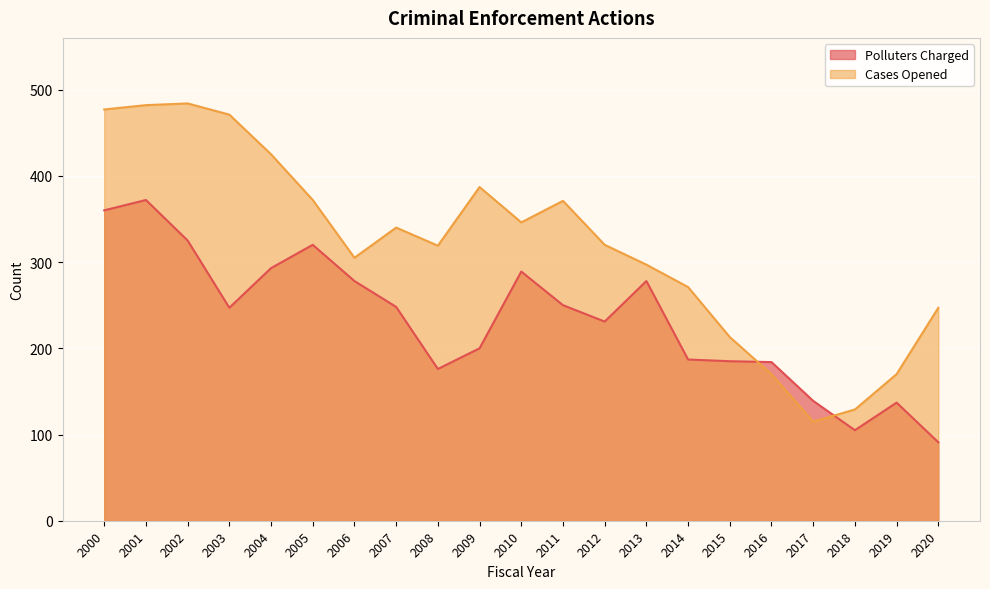

After their last crossing, which series has the higher values: Polluters Charged or Cases Opened?

Cases Opened